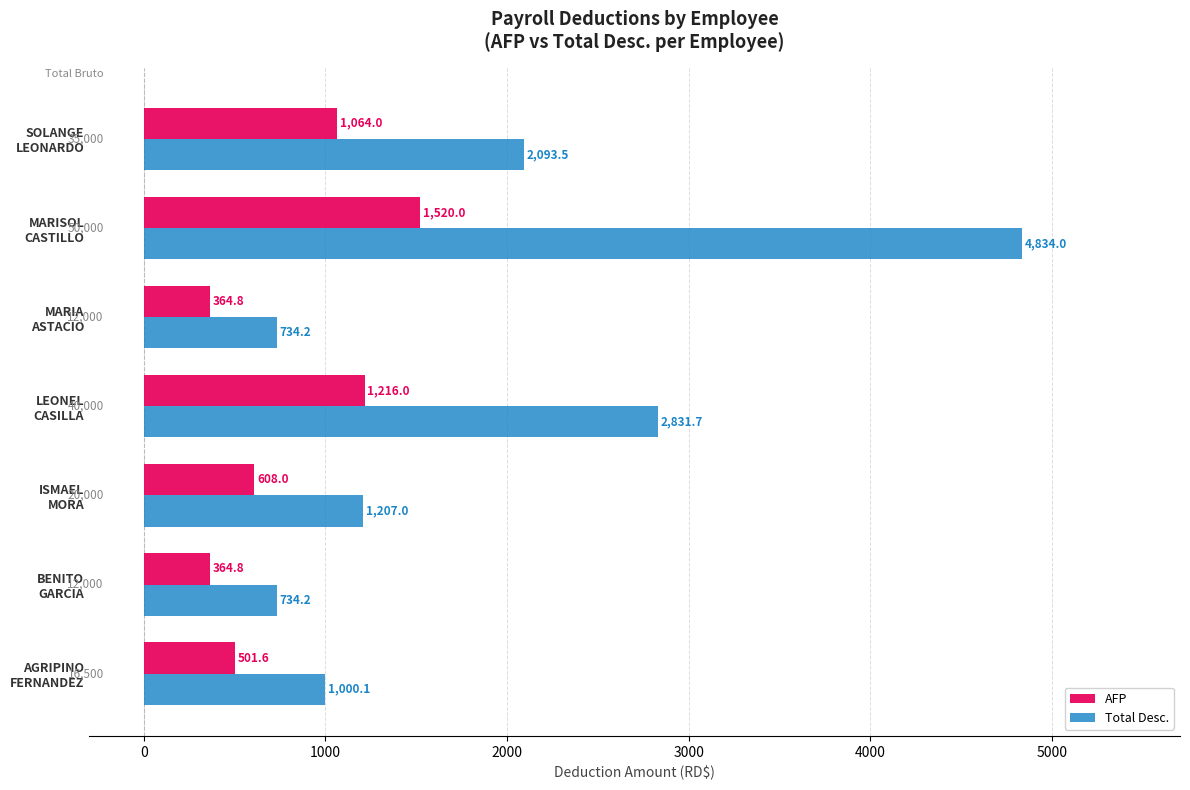

Which series has the largest total across all categories?

Total Desc.